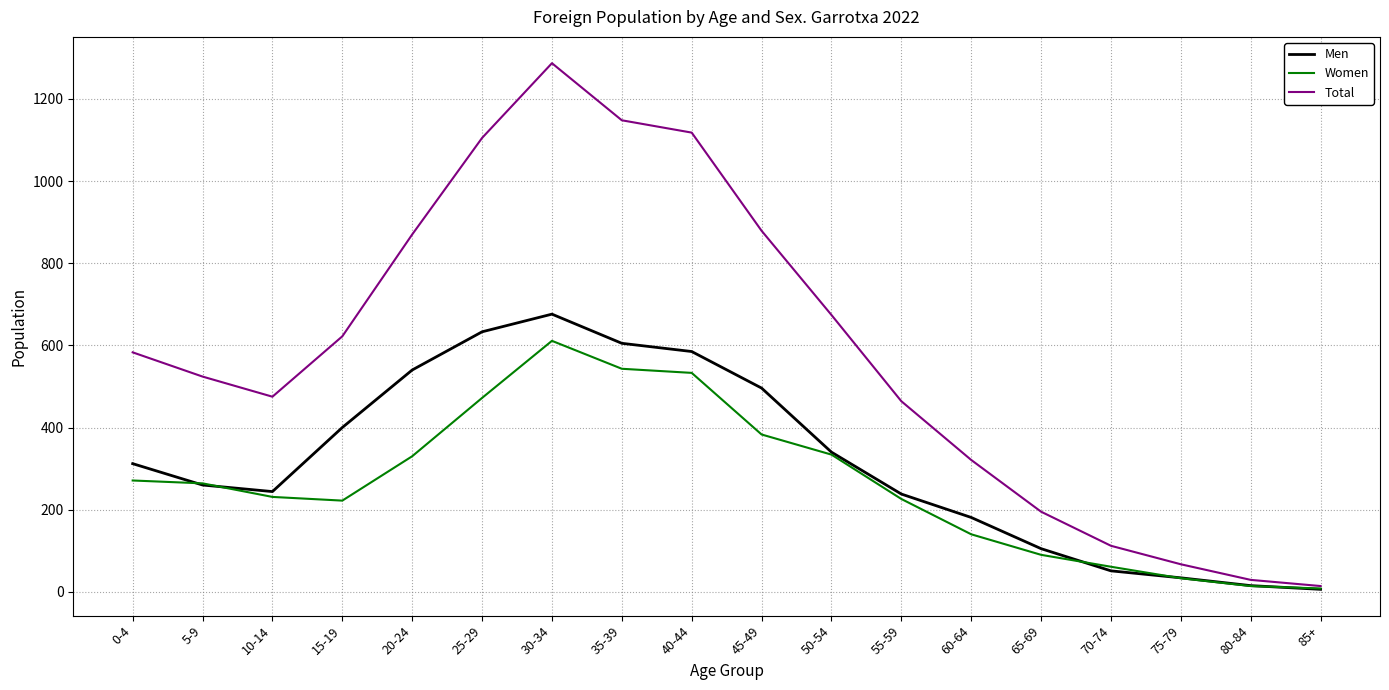

At which category does Men reach its first local valley?

10-14